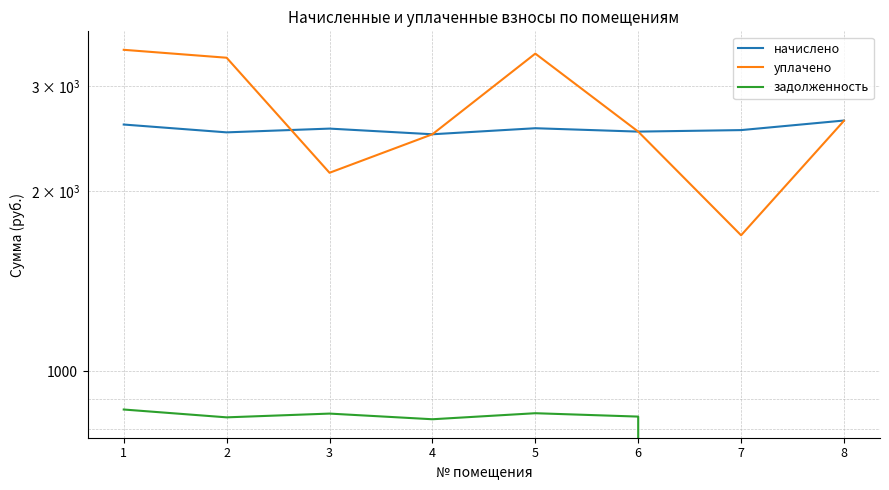

What is the maximum value for задолженность?

862.7